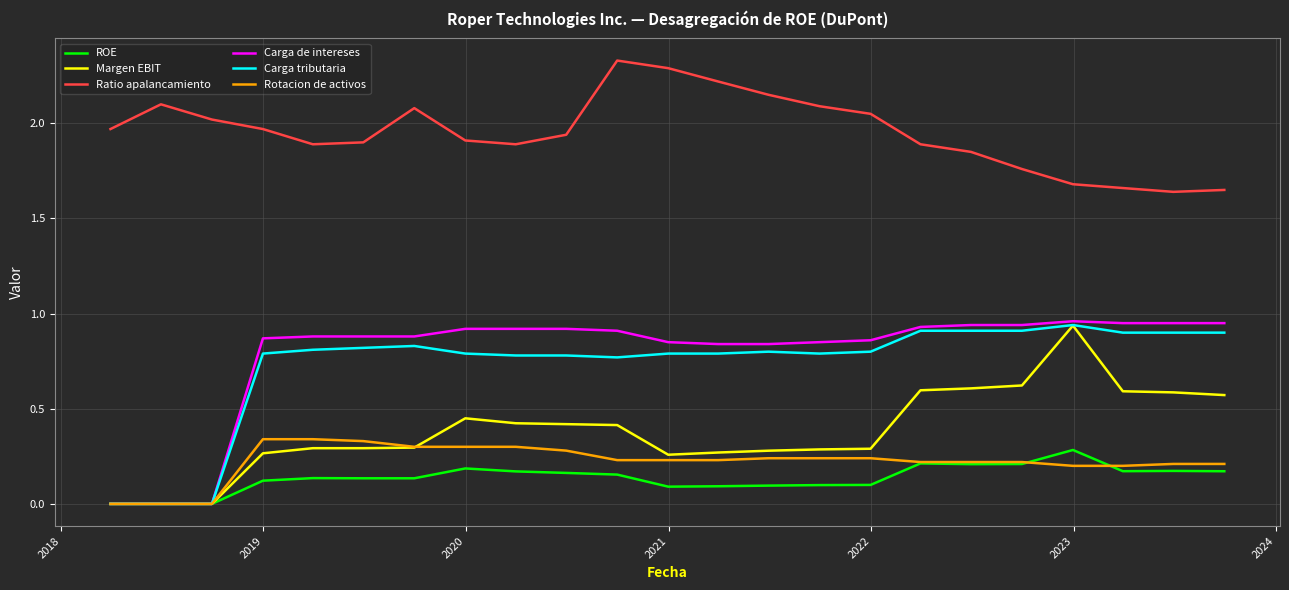

True or false: Carga tributaria and Ratio apalancamiento cross at least once.

False